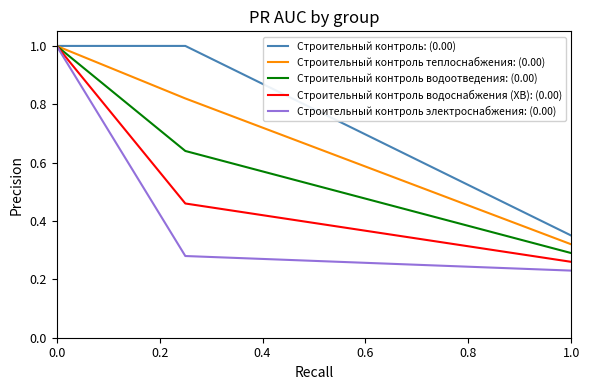

Which series has the largest total across all categories?

Строительный контроль: (0.00)